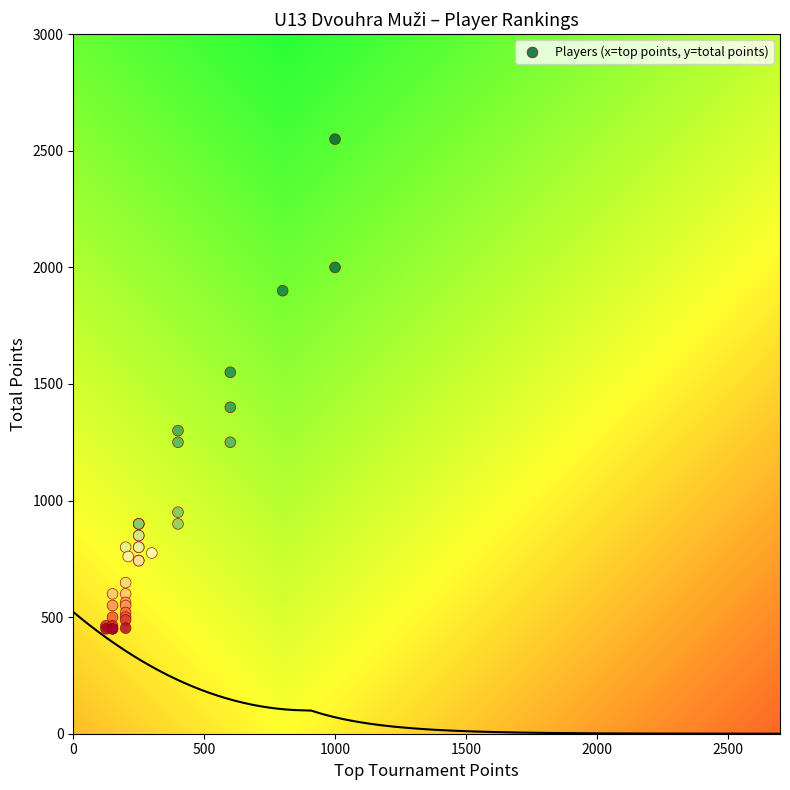

What Y value in the scatter plot is closest to 1500?

1550